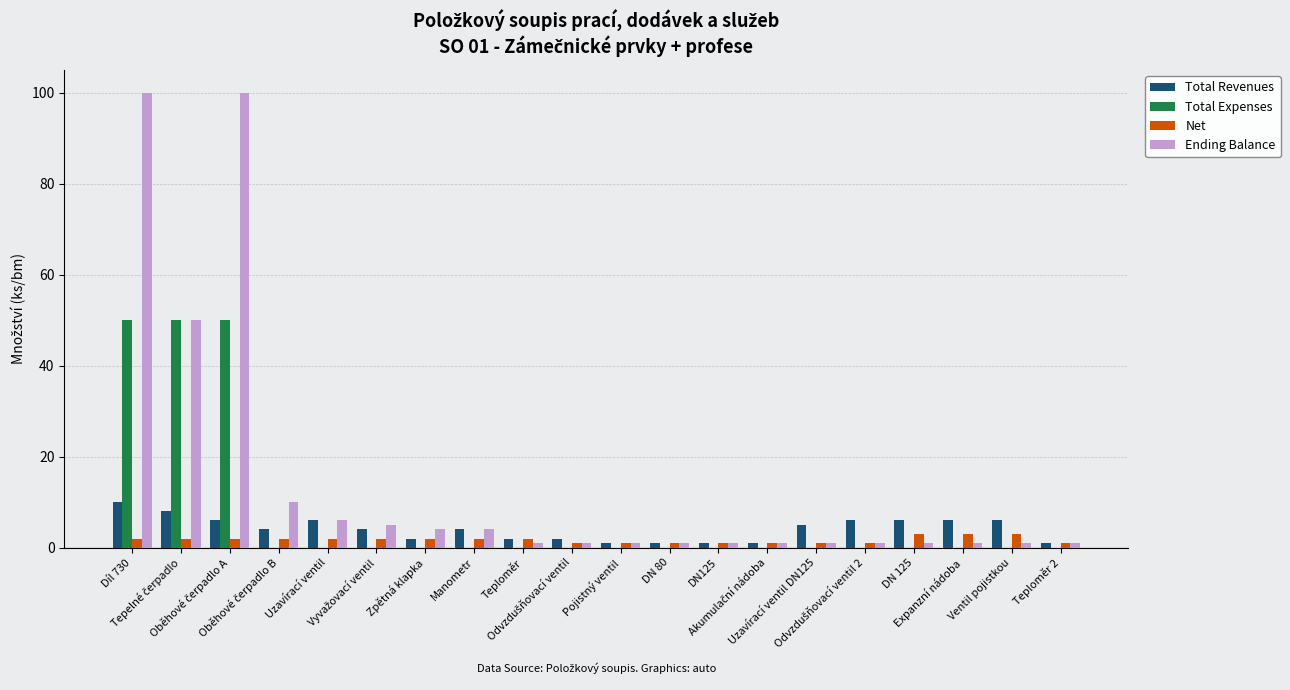

What are all the series names shown in the legend?

Total Revenues, Total Expenses, Net, Ending Balance